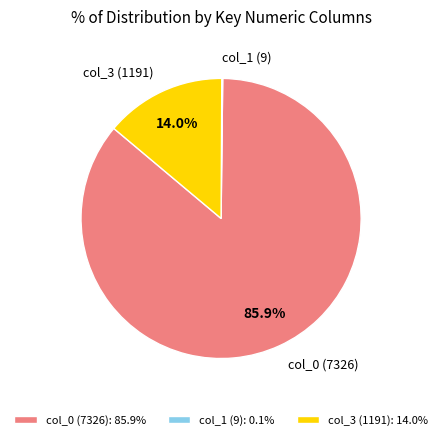

Is col_3 (1191) the majority of the pie?

No